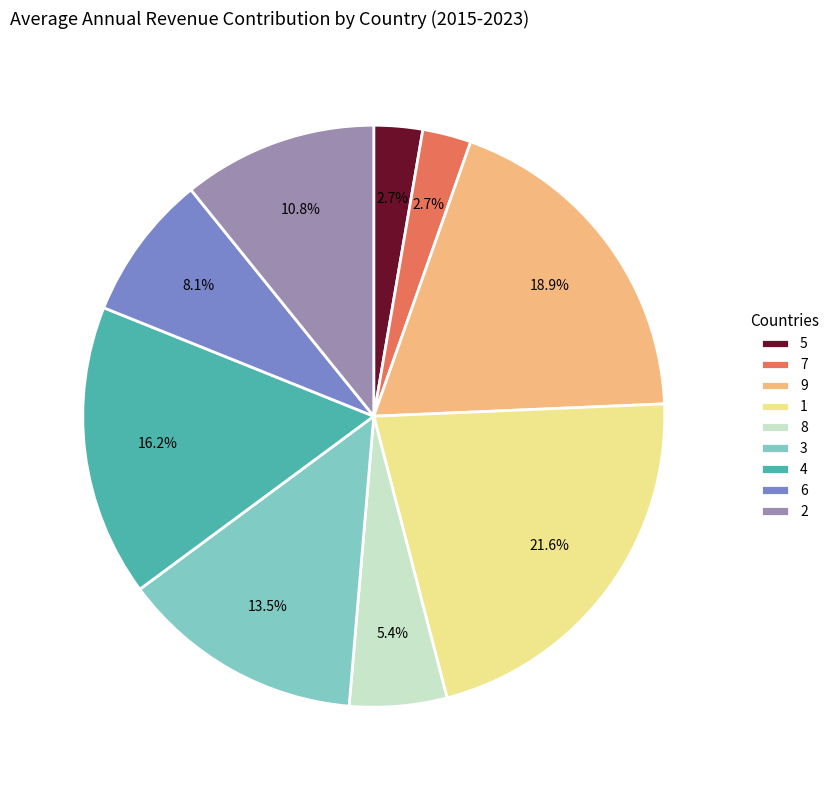

To the nearest percent, what is the difference between the largest and smallest slice percentages?

19%